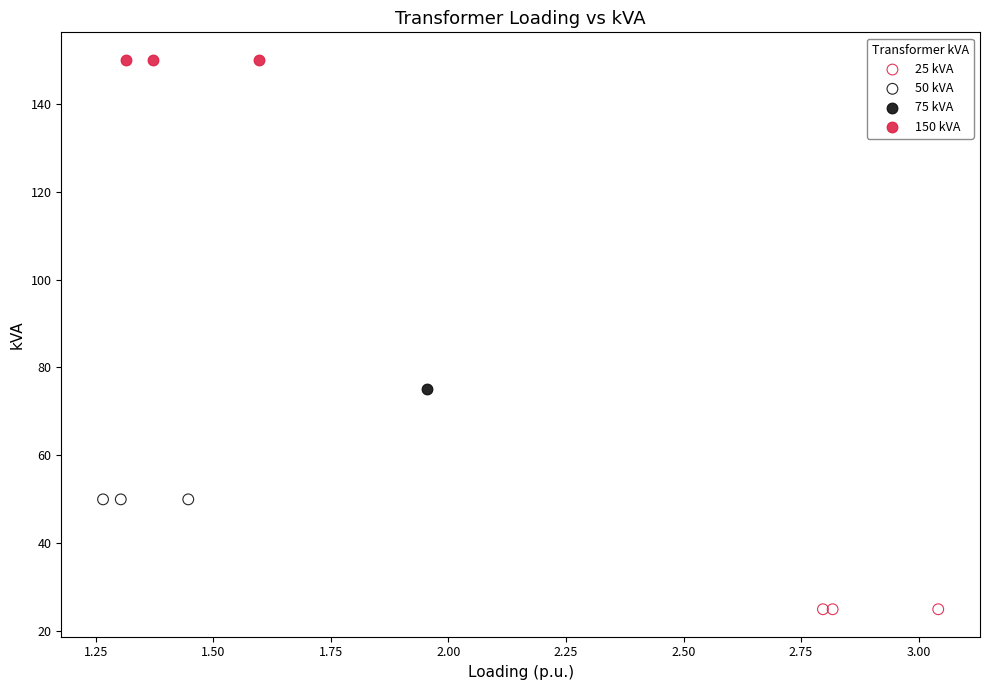

Which series contains the highest Y value?

150 kVA